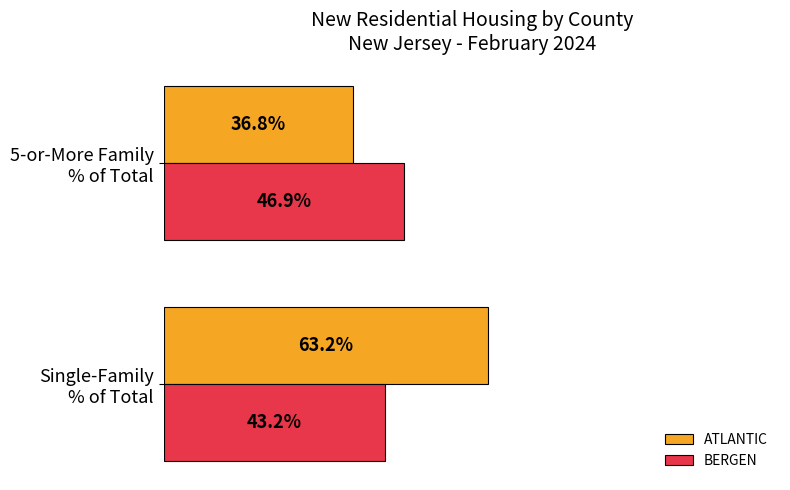

Which series has the largest total across all categories?

ATLANTIC